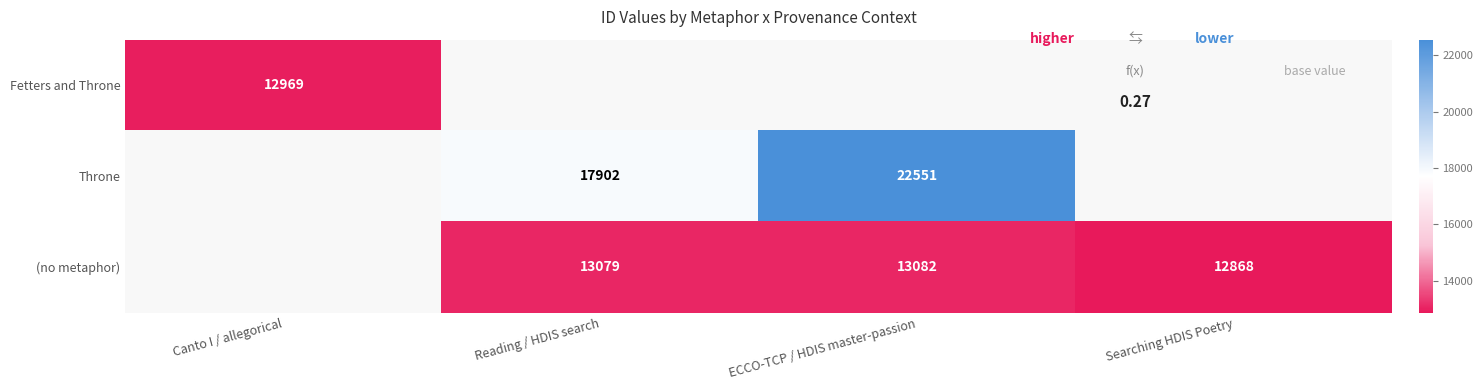

The value of (no metaphor) at Reading / HDIS search is 13079. True or false?

True